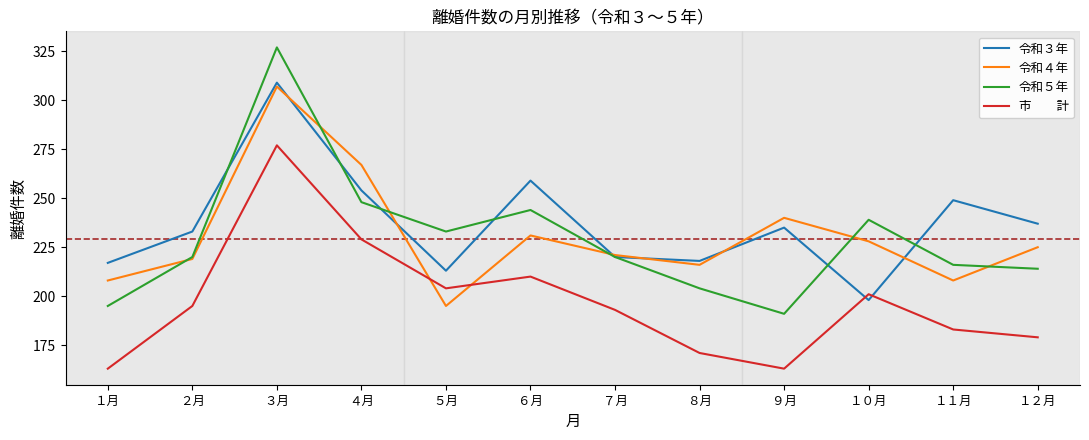

What is the total value across all series at ９月?

829